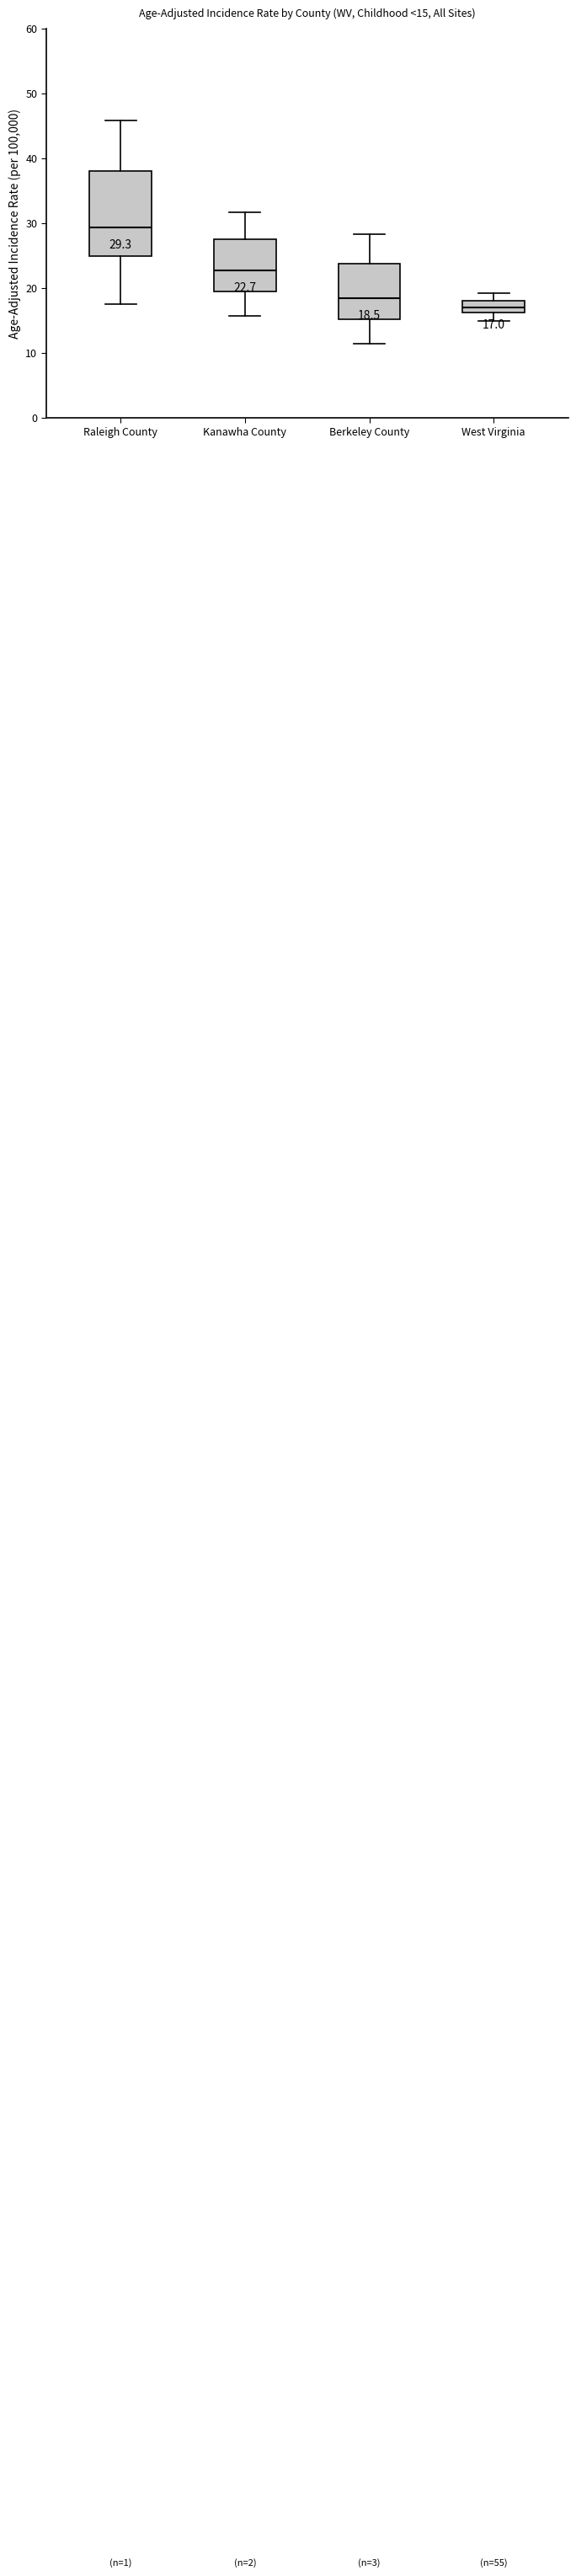

Which box has the highest median line?

Raleigh County